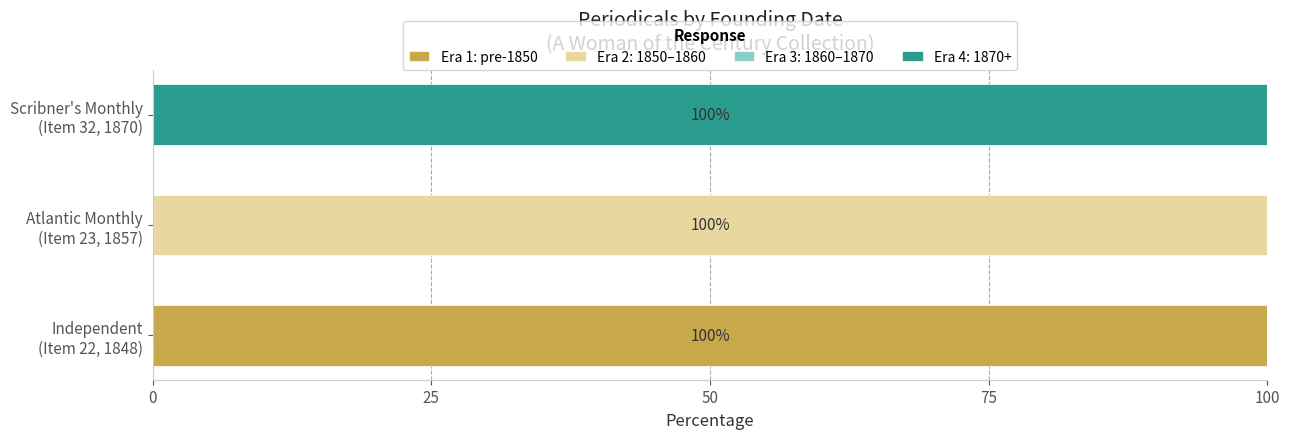

How many series are shown in this chart?

3